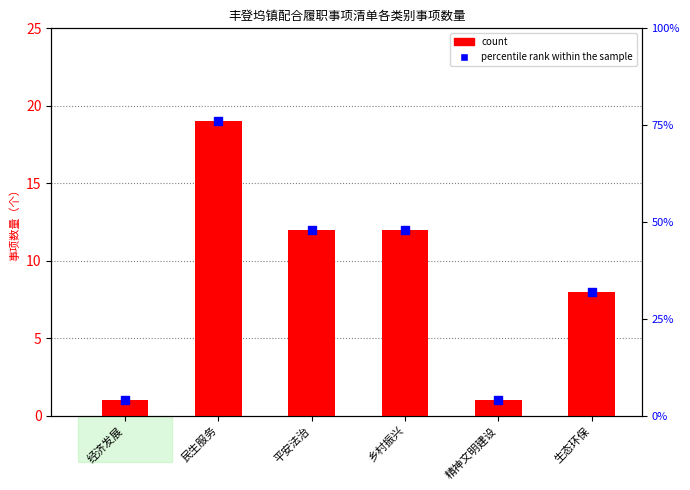

At how many categories does at least one series exceed 70?

1